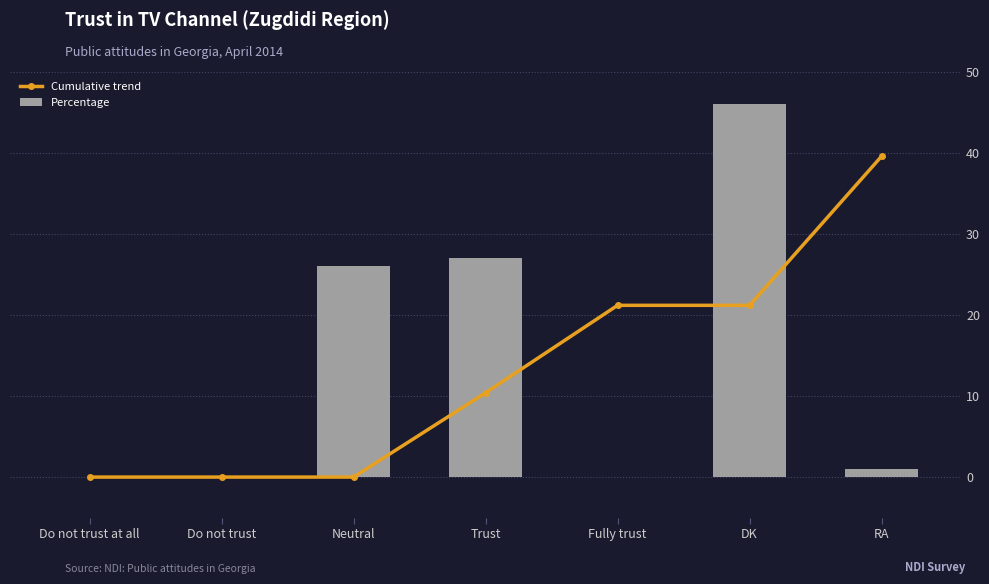

Reading right to left, what are all the values shown in this chart?

Cumulative trend: RA=39.6	DK=21.2	Fully trust=21.2	Trust=10.4	Neutral=0.0	Do not trust=0.0	Do not trust at all=0.0
Percentage: RA=1.0	DK=46.0	Fully trust=0.0	Trust=27.0	Neutral=26.0	Do not trust=0.0	Do not trust at all=0.0